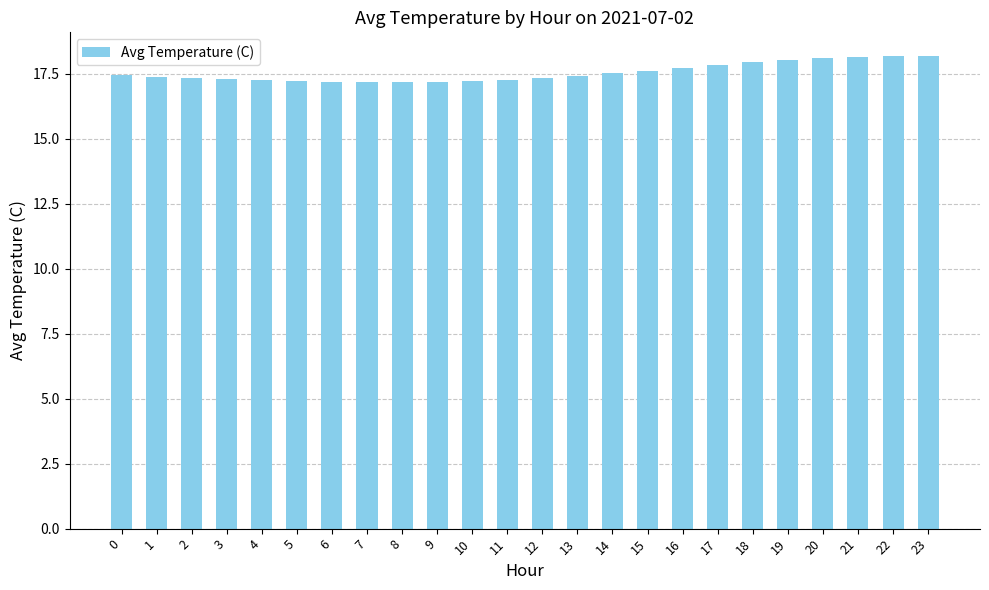

Count the number of categories in the chart.

24